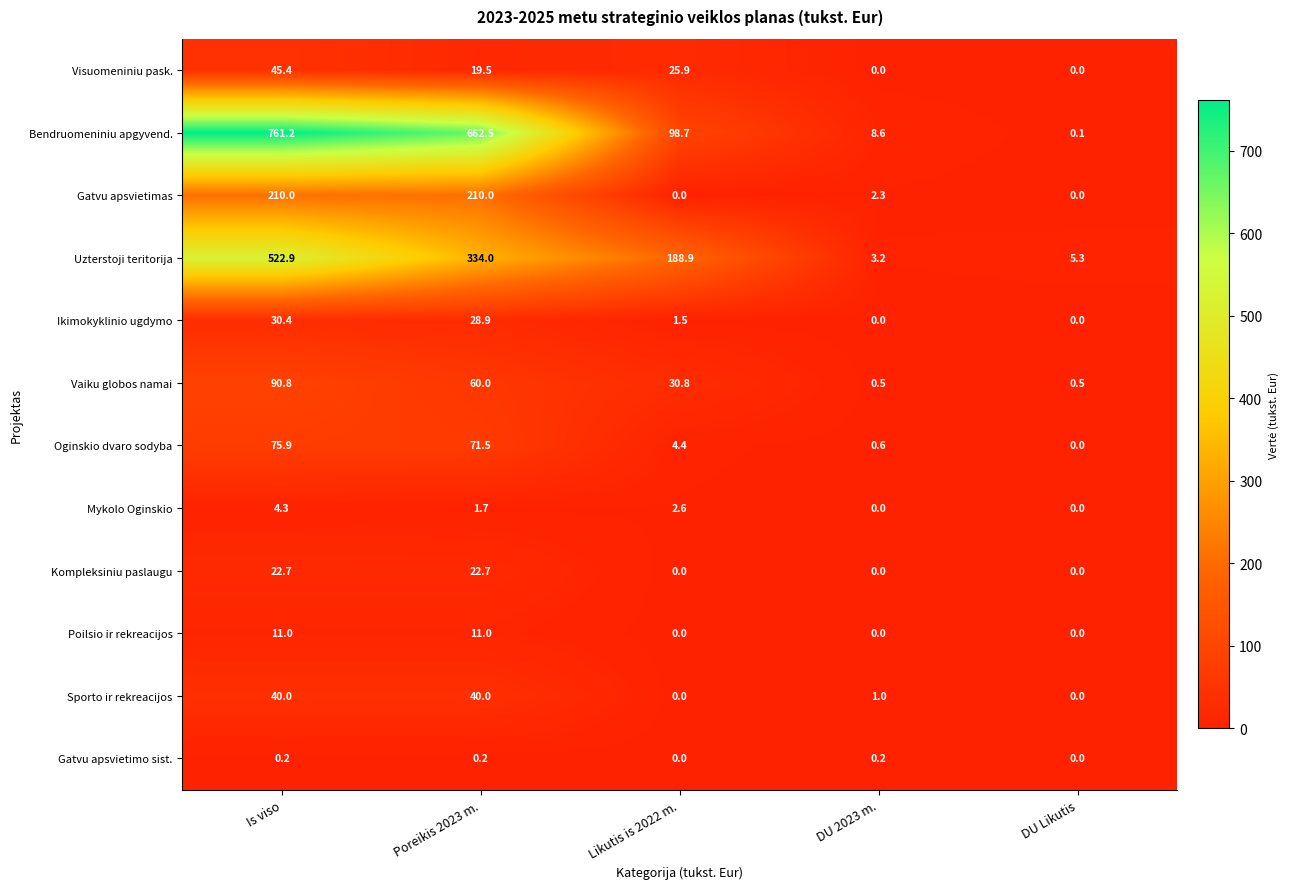

Count the number of categories in the chart.

5